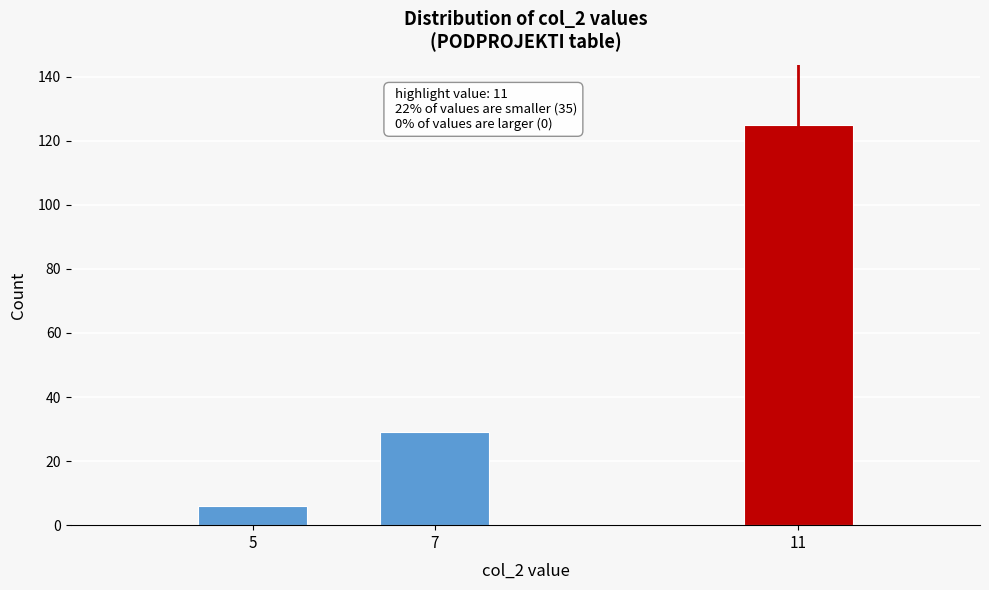

Reading left to right, extract all data points from this chart.

5=6	7=29	11=125